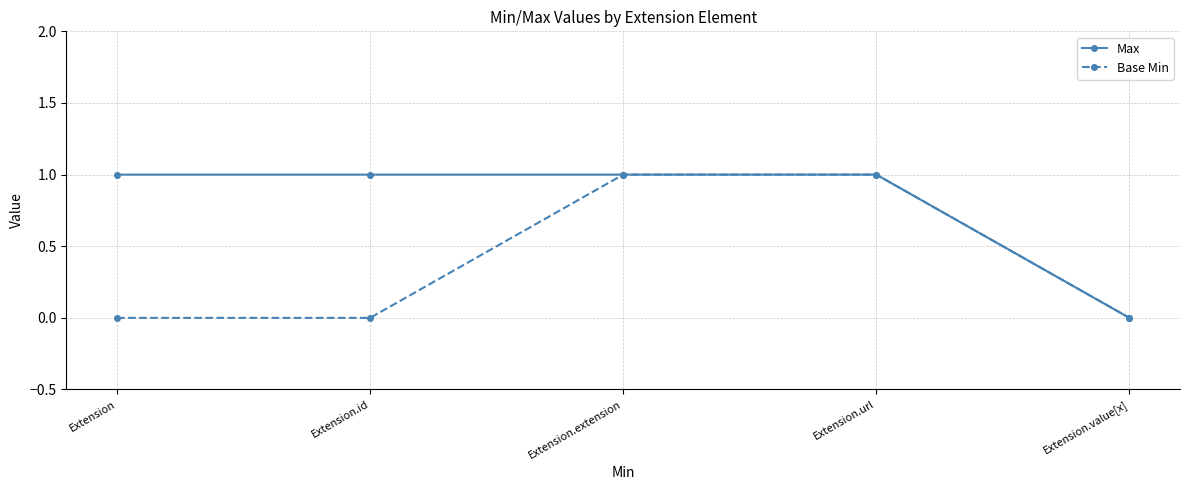

What is the sum of all Base Min values?

2